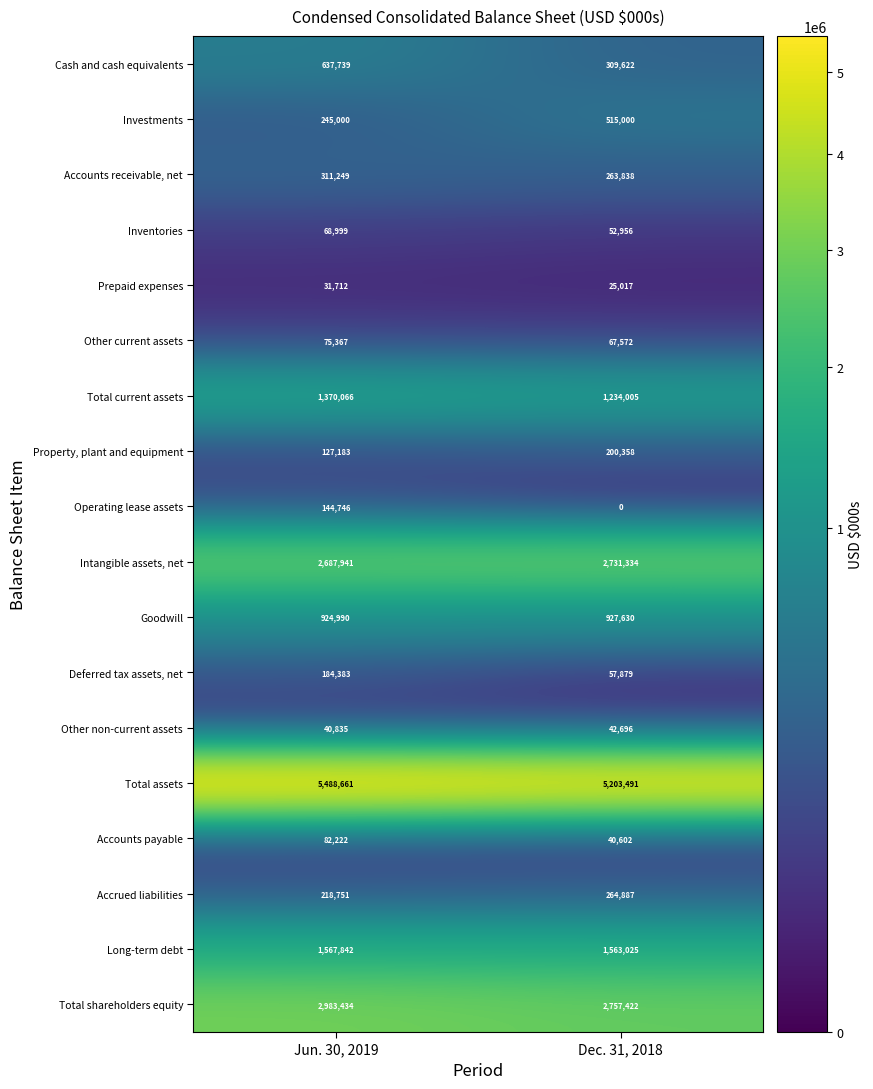

What is the total value across all series at Jun. 30, 2019?

17191120